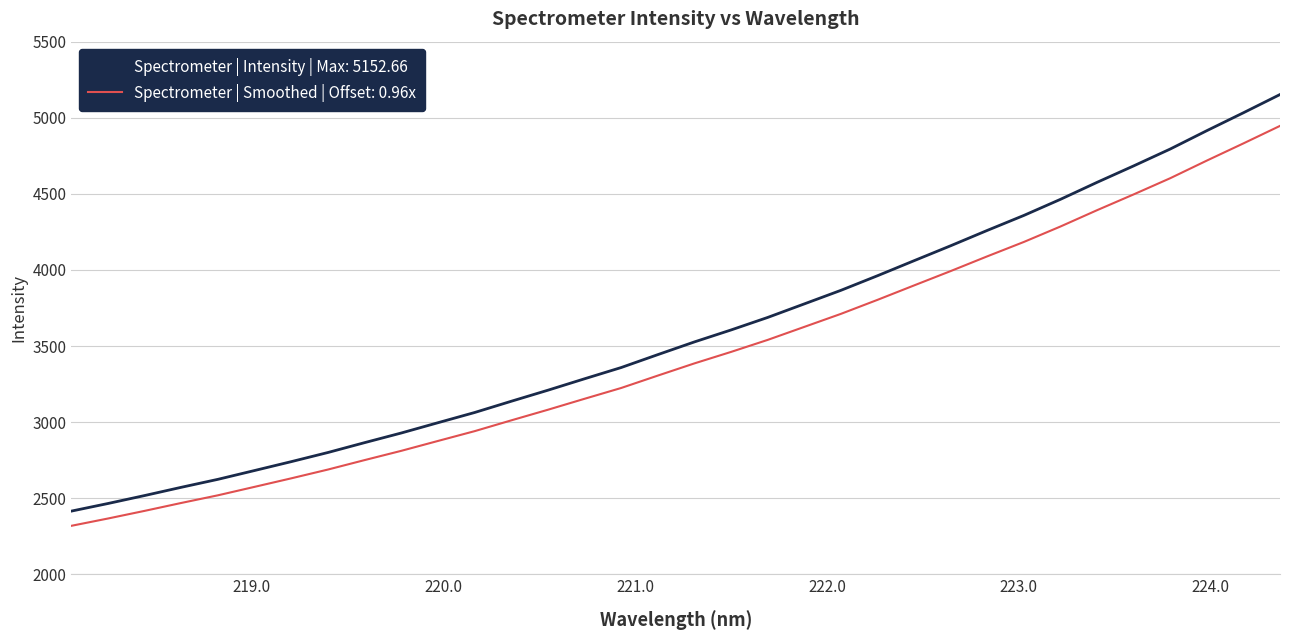

List the series in order of their peak value, highest first.

Spectrometer | Intensity | Max: 5152.66, Spectrometer | Smoothed | Offset: 0.96x